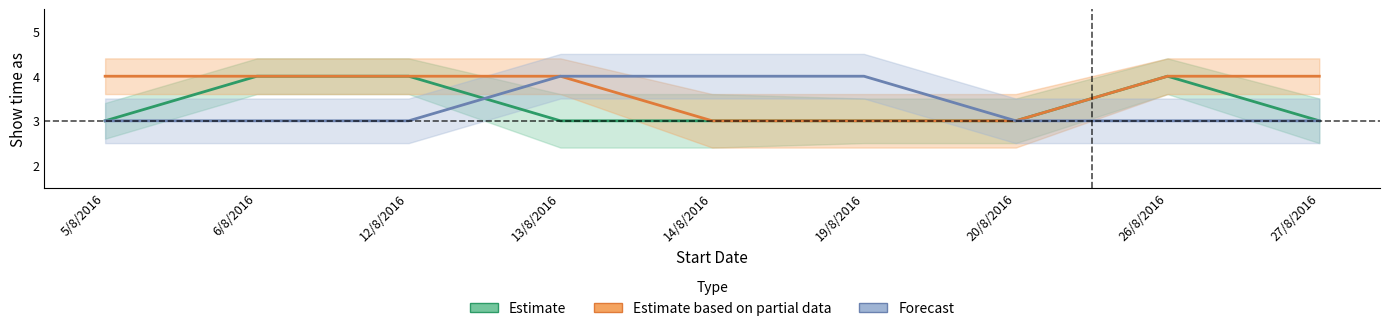

True or false: Estimate and Estimate based on partial data intersect in this chart.

False